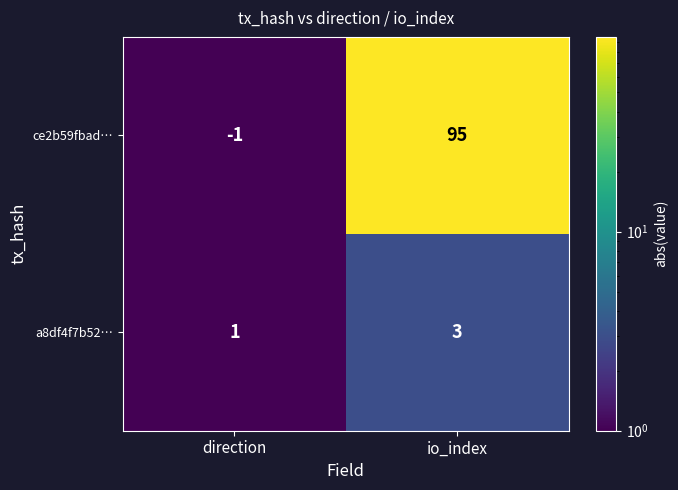

What is the total value across all series at io_index?

98